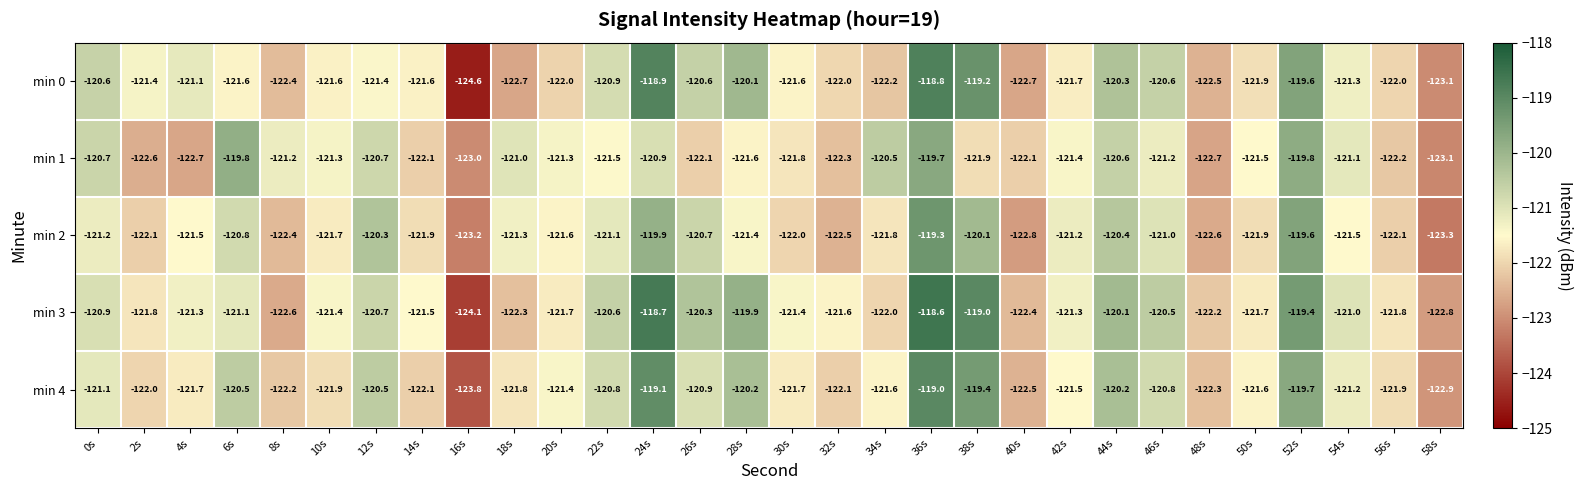

Which series changed the most between 40s and 42s?

min 2